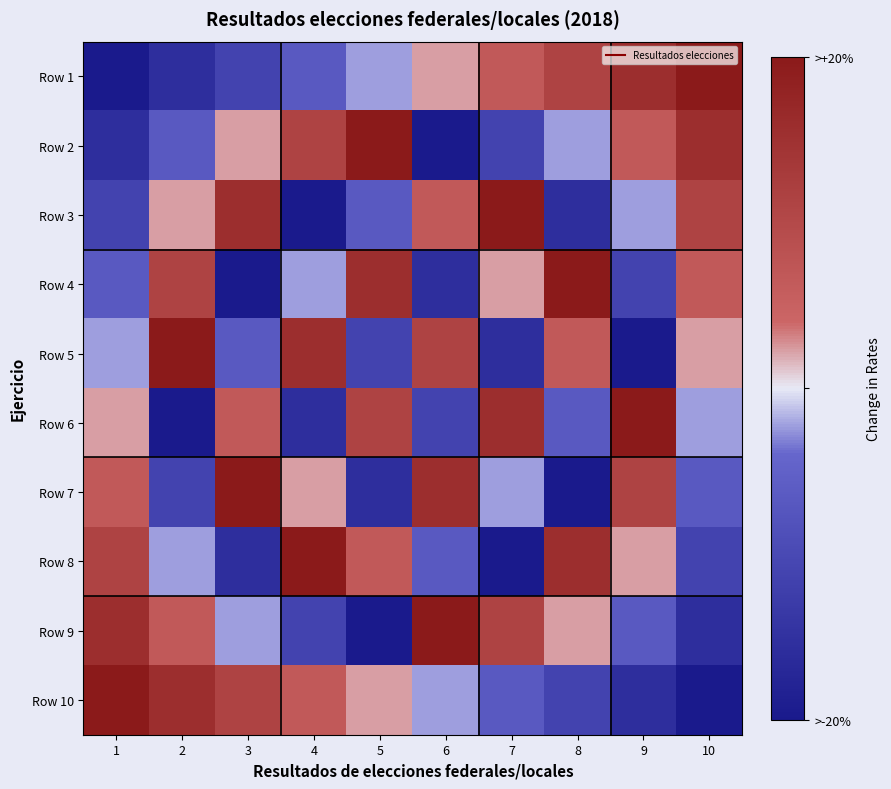

Reading left to right, transcribe all the data shown in this chart.

Row 1: 1=1	2=2	3=3	4=4	5=5	6=6	7=7	8=8	9=9	10=10
Row 2: 1=2	2=4	3=6	4=8	5=10	6=1	7=3	8=5	9=7	10=9
Row 3: 1=3	2=6	3=9	4=1	5=4	6=7	7=10	8=2	9=5	10=8
Row 4: 1=4	2=8	3=1	4=5	5=9	6=2	7=6	8=10	9=3	10=7
Row 5: 1=5	2=10	3=4	4=9	5=3	6=8	7=2	8=7	9=1	10=6
Row 6: 1=6	2=1	3=7	4=2	5=8	6=3	7=9	8=4	9=10	10=5
Row 7: 1=7	2=3	3=10	4=6	5=2	6=9	7=5	8=1	9=8	10=4
Row 8: 1=8	2=5	3=2	4=10	5=7	6=4	7=1	8=9	9=6	10=3
Row 9: 1=9	2=7	3=5	4=3	5=1	6=10	7=8	8=6	9=4	10=2
Row 10: 1=10	2=9	3=8	4=7	5=6	6=5	7=4	8=3	9=2	10=1